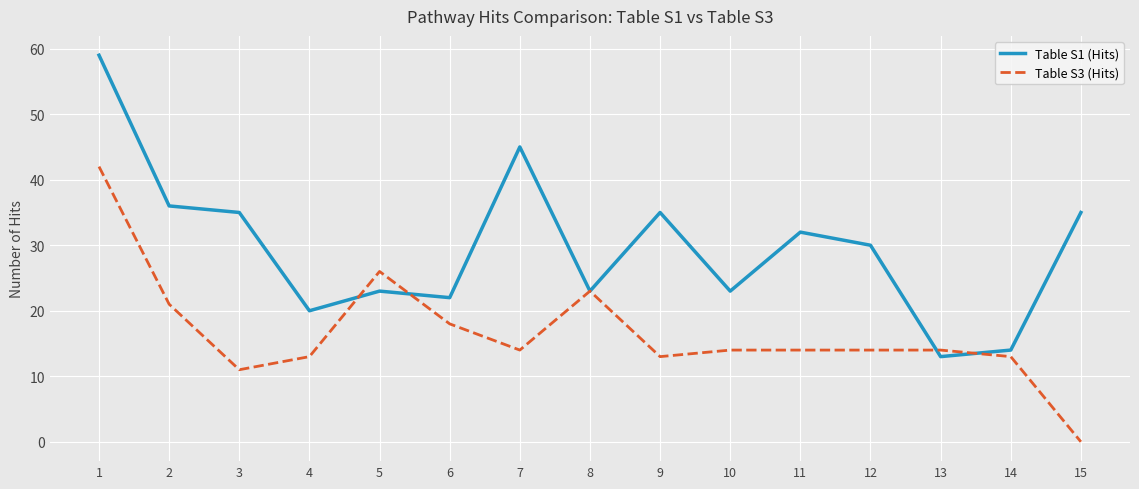

At which category does the chart reach its minimum across all series?

15